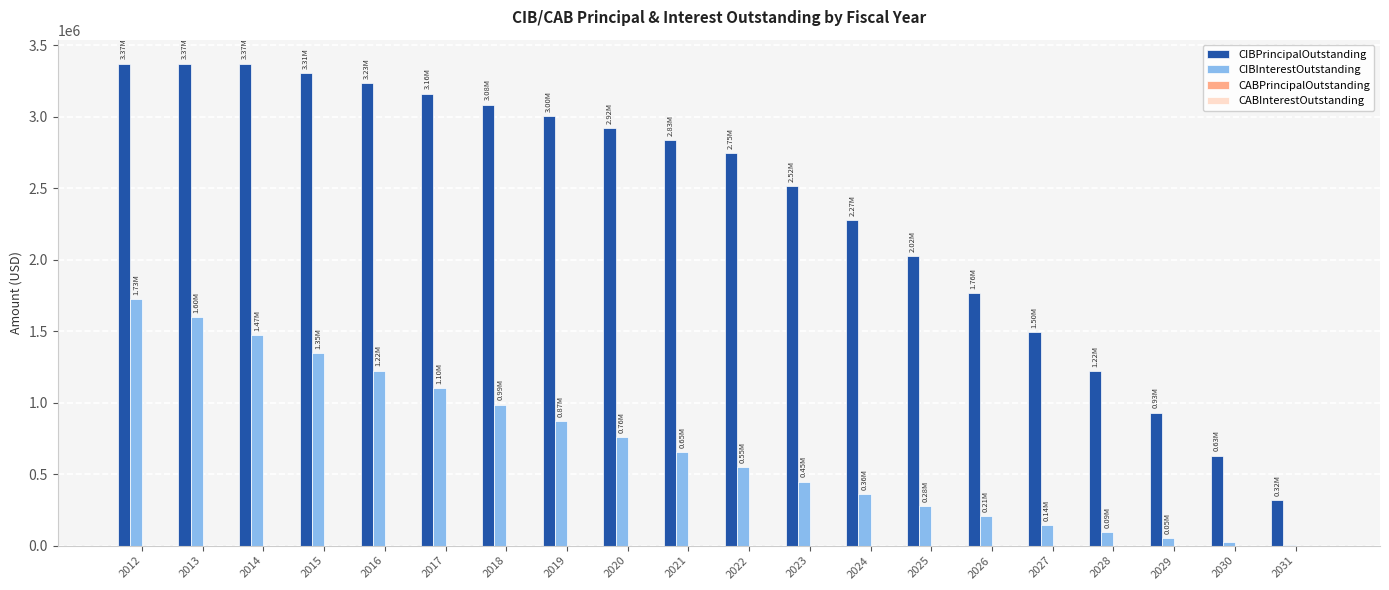

Between 2019 and 2025, which series saw the biggest shift?

CIBPrincipalOutstanding